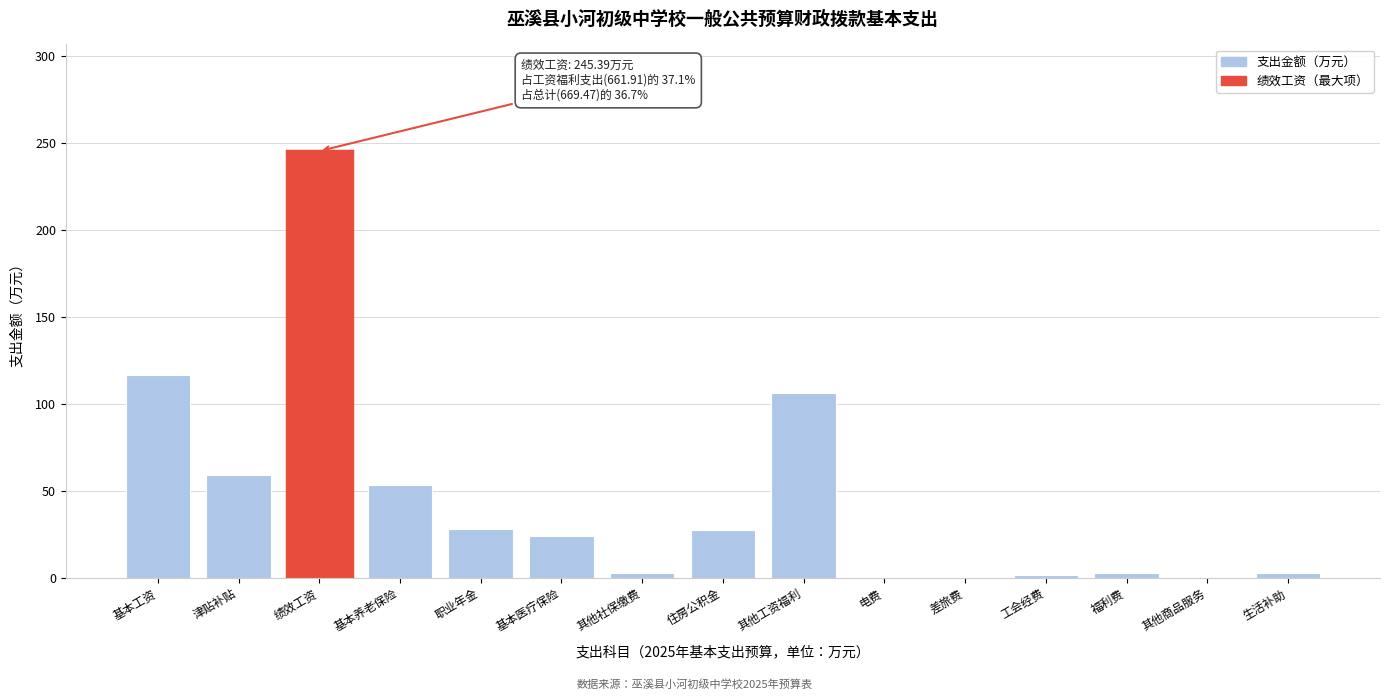

What is the greatest value displayed?

245.4